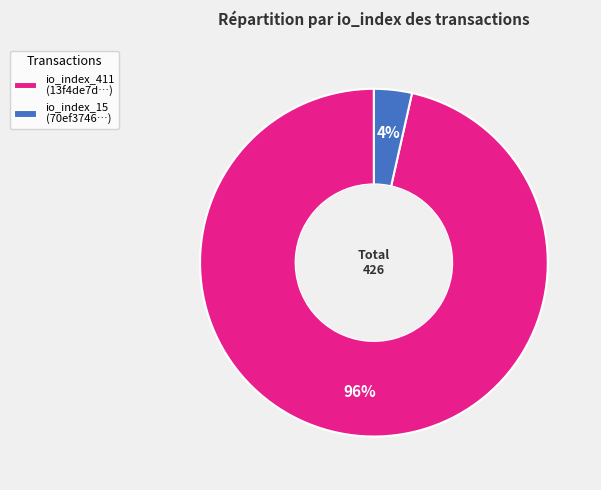

Combined, do io_index_15 (70ef3746…) and io_index_411 (13f4de7d…) account for over 50%?

Yes